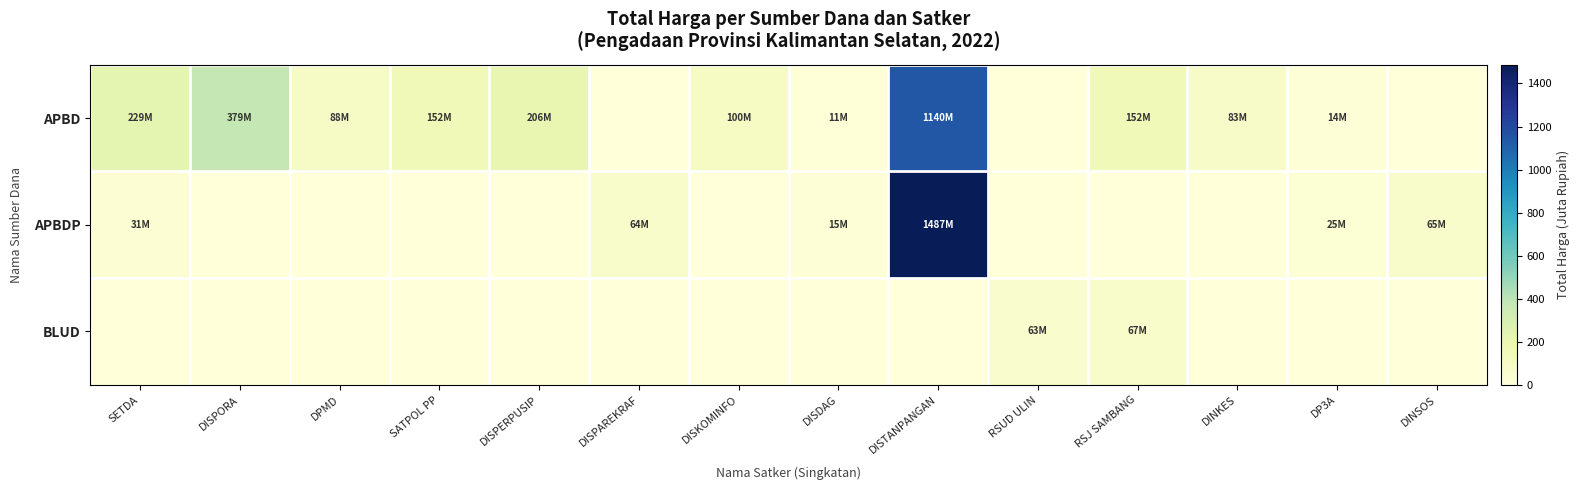

How many series are shown in this chart?

3